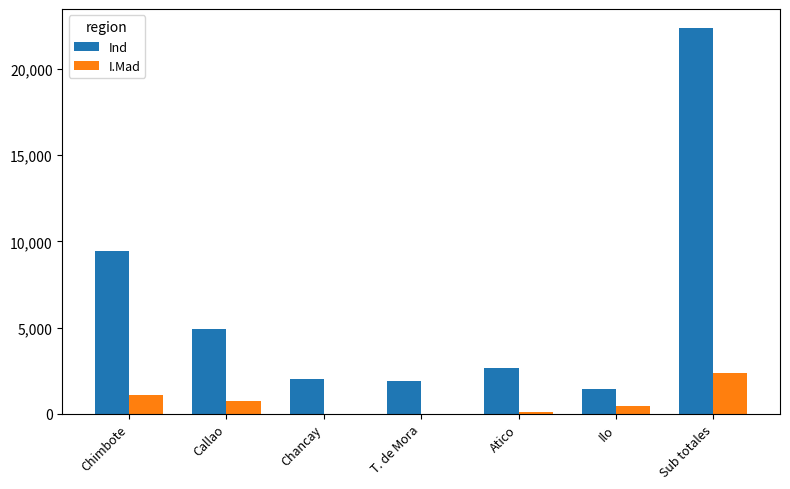

What is the difference between the I.Mad values at Sub totales and Ilo?

1930.1